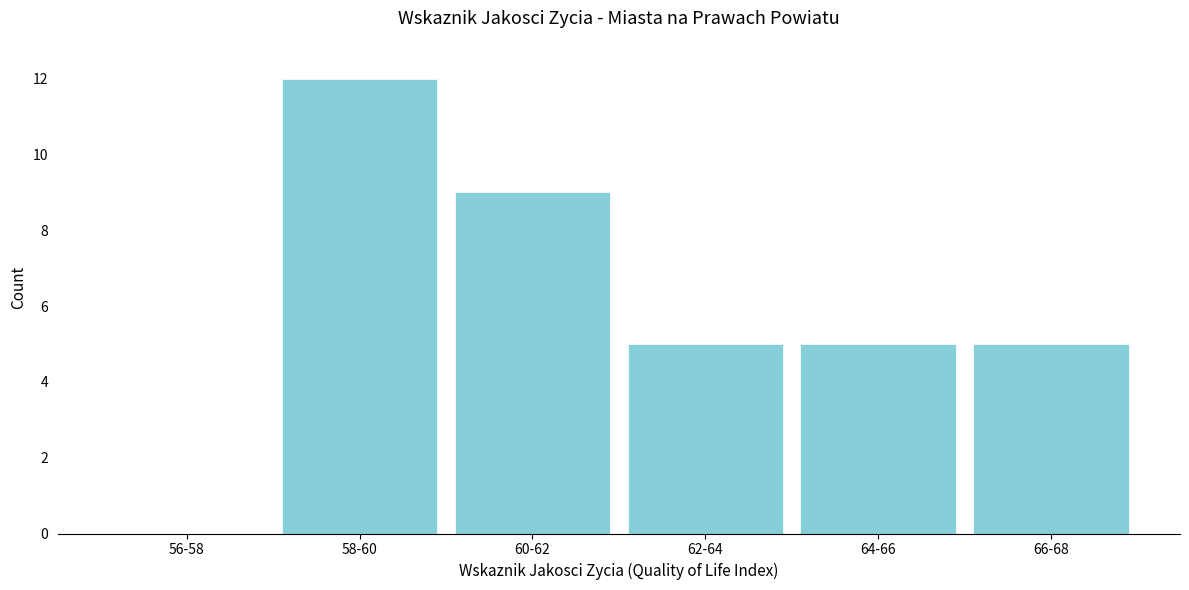

Reading right to left, what are all the values shown in this chart?

66-68=5	64-66=5	62-64=5	60-62=9	58-60=12	56-58=0